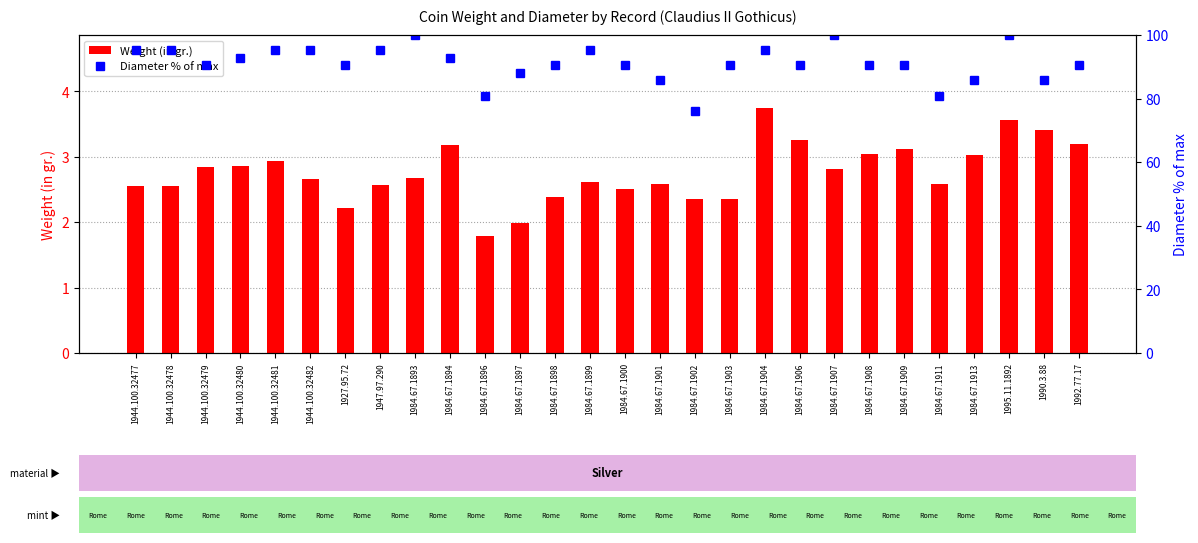

At 1984.67.1894, list the series in order from largest to smallest.

Diameter % of max, Weight (in gr.)